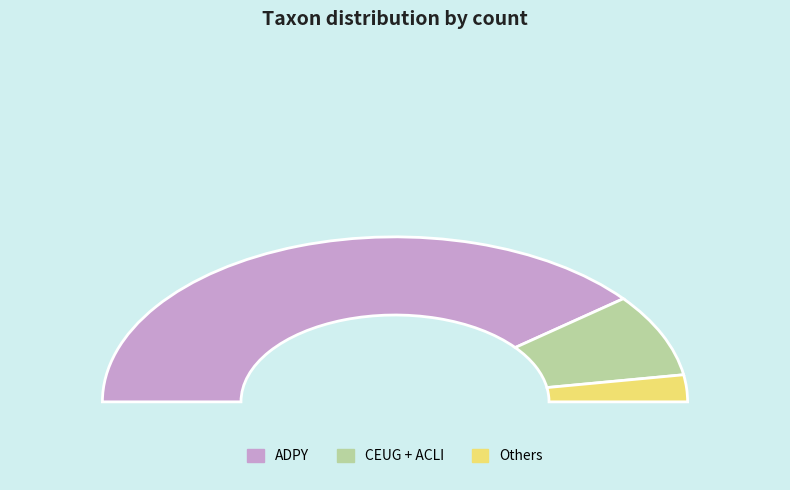

What is the majority slice?

ADPY